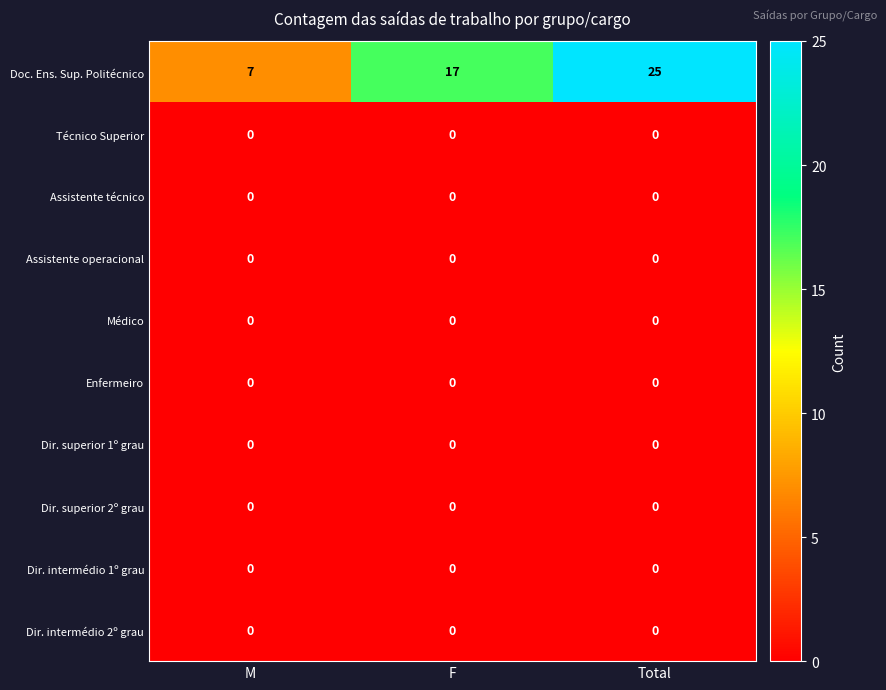

The value of Doc. Ens. Sup. Politécnico at Total is 25. True or false?

True